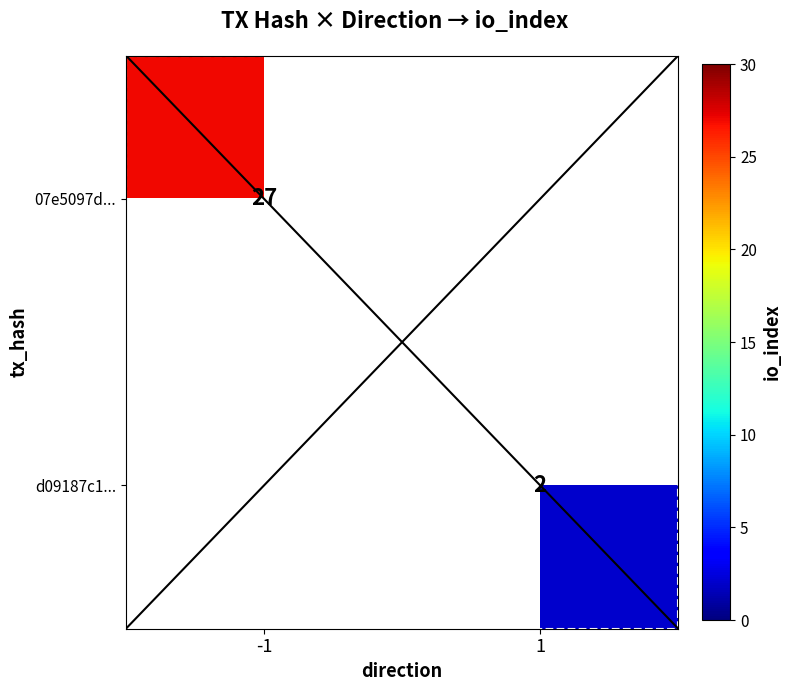

How many data points does each series have?

2